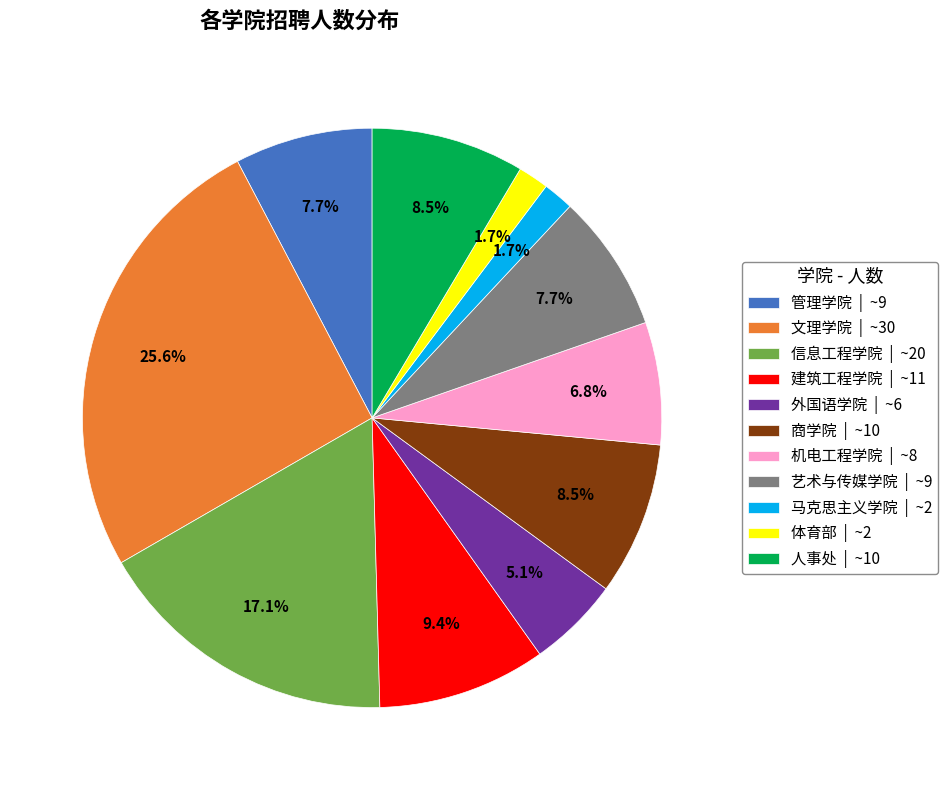

Which has a higher value, 信息工程学院 | ~20 or 人事处 | ~10?

信息工程学院 | ~20